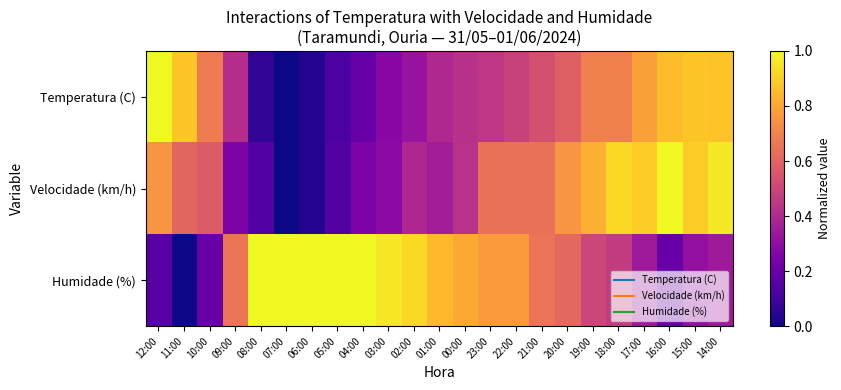

What is the spread (max minus min) of values at 15:00?

0.6